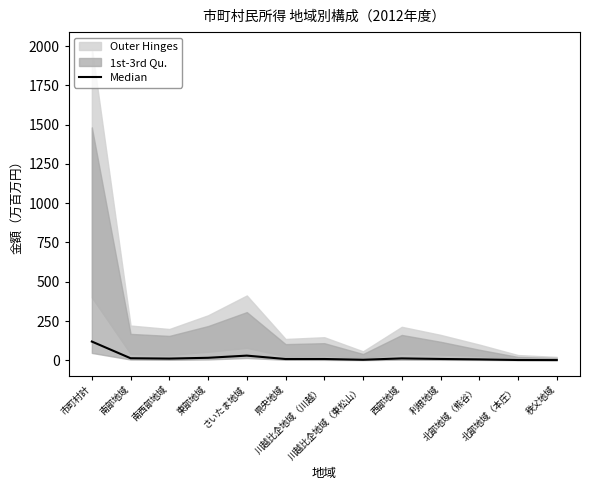

What is the difference between the maximum and minimum values?

118.0